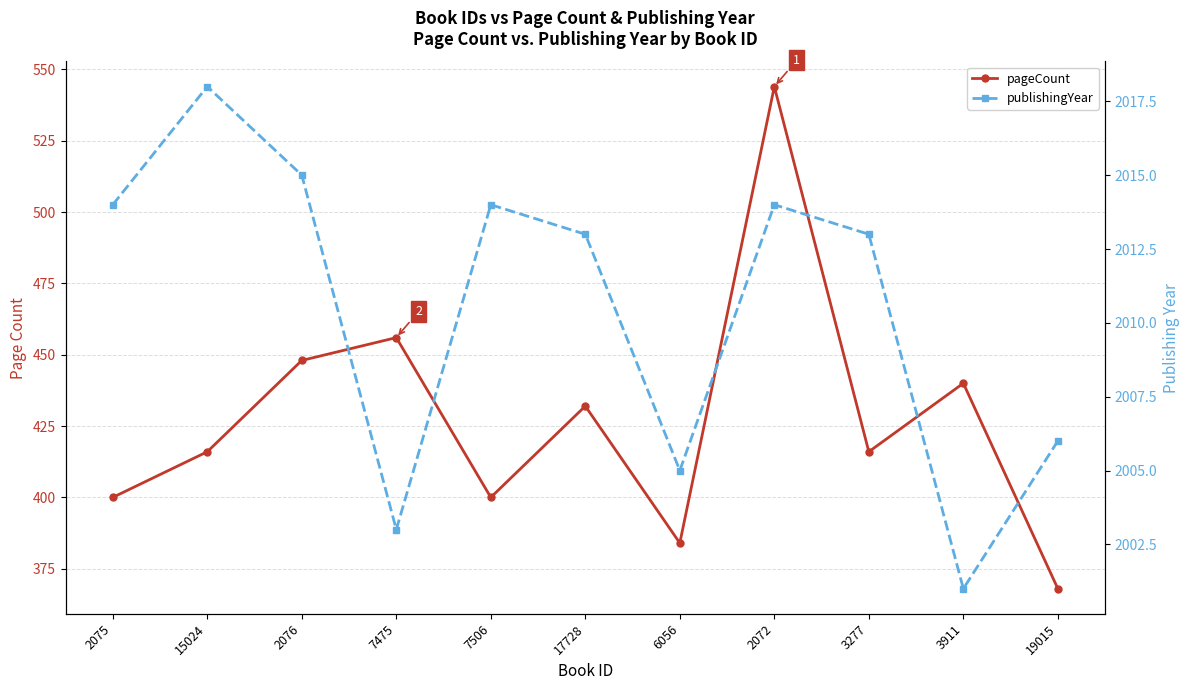

At which label does publishingYear reach its minimum?

3911